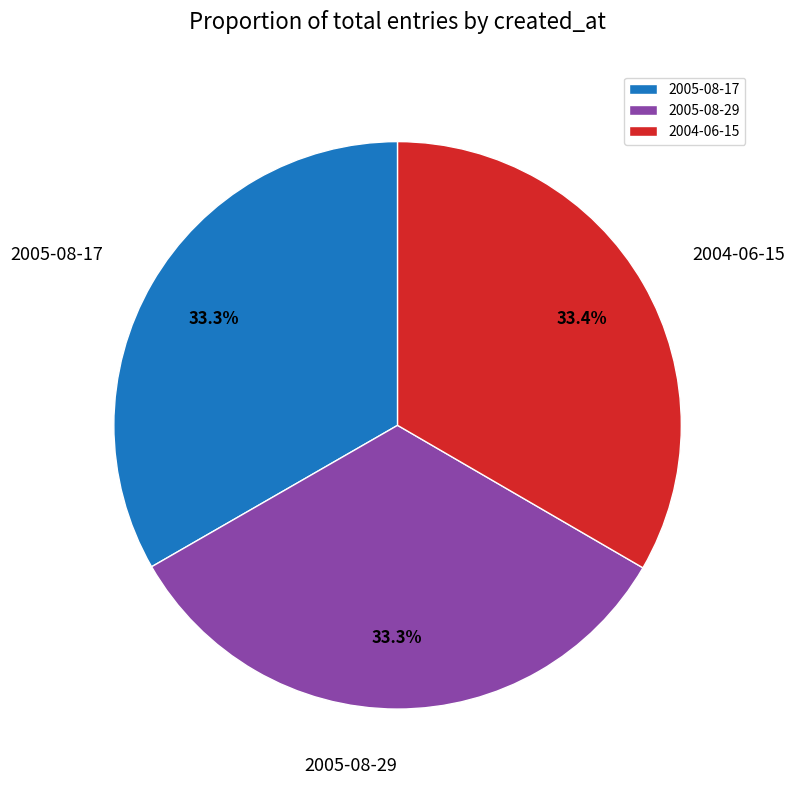

Combined, do 2005-08-17 and 2005-08-29 account for over 50%?

Yes